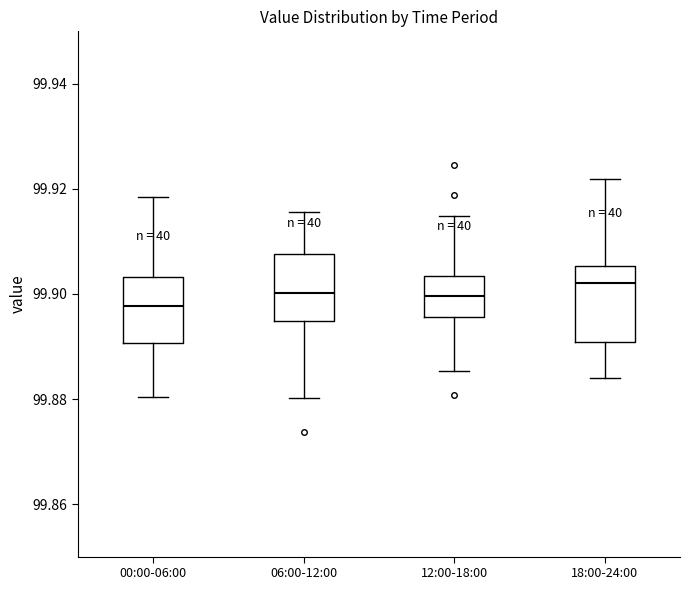

Where is the lower edge of the box for 18:00-24:00 on the y-axis? The values are not printed on the chart, so give them approximately, as read against the axis.

99.890